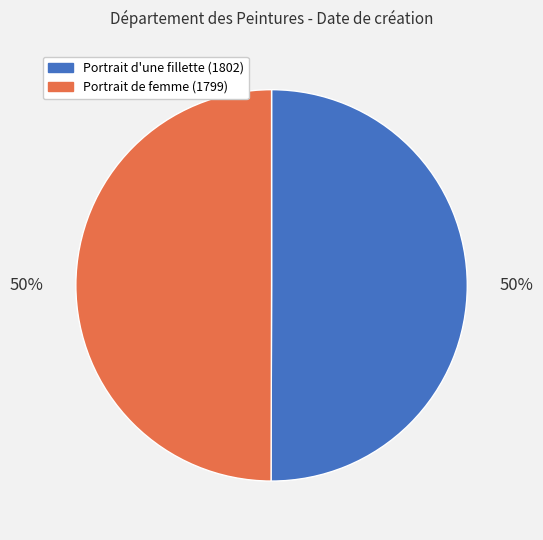

What is the ratio of the value at Portrait d'une fillette (1802) to the value at Portrait de femme (1799)?

1.0